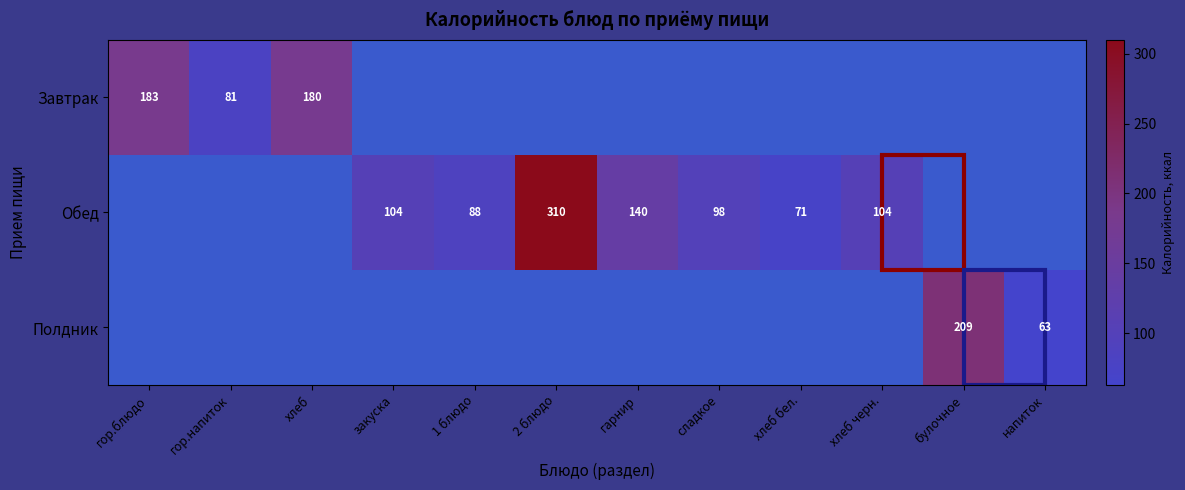

True or false: Полдник has a value of 63 at напиток.

True